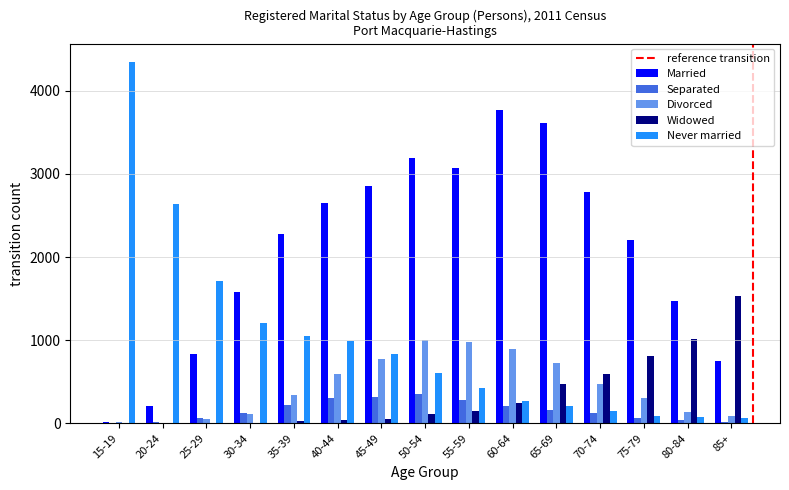

Is the value of Divorced at 70-74 greater than the value of Married at 50-54?

No